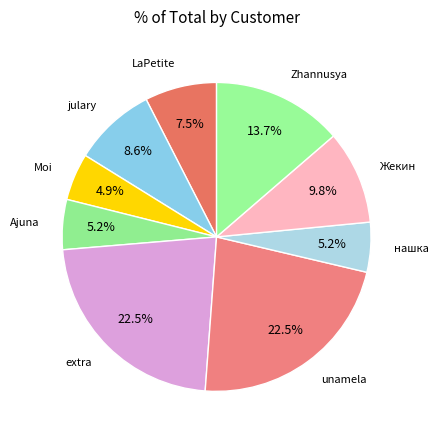

How many slices are in this pie chart?

9